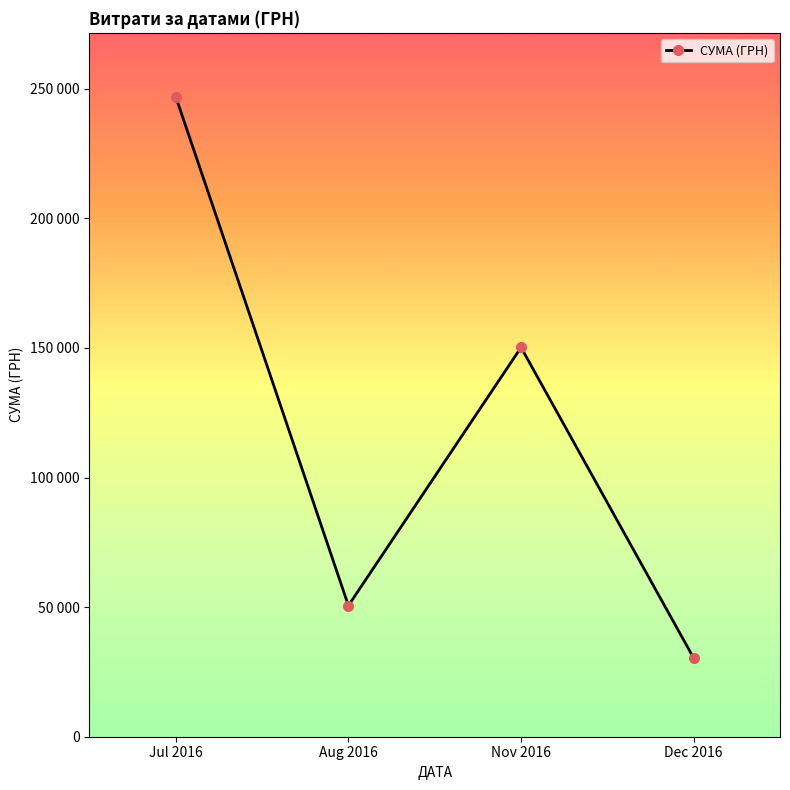

Reading left to right, list all the values displayed in this chart.

Jul 2016=246906.1	Aug 2016=50602.0	Nov 2016=150216.7	Dec 2016=30341.0